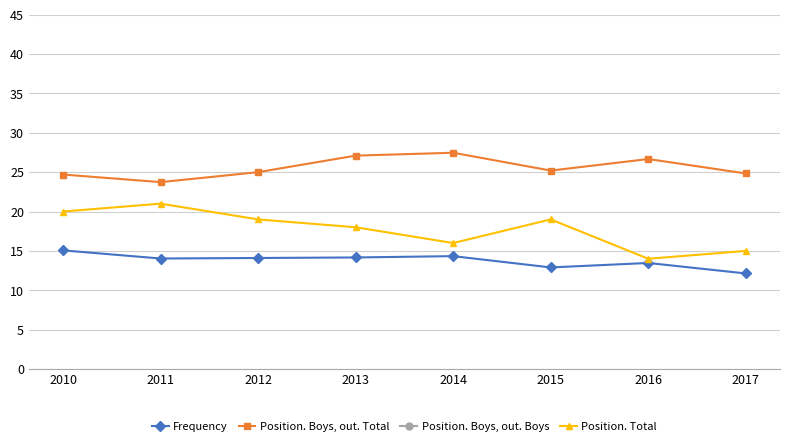

True or false: Position. Total has a value of 28.3 at 2014.

False